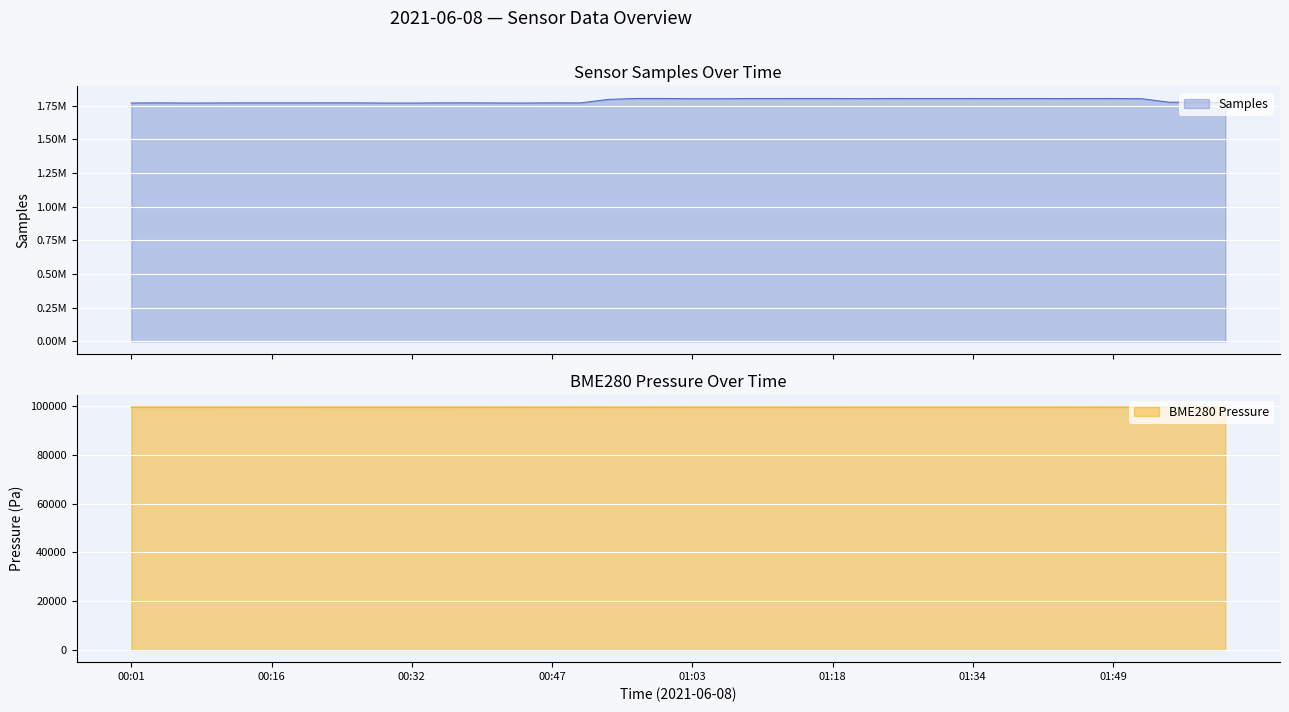

Reading right to left, what are all the values shown in this chart?

Samples: 02:02=1773981.0	01:59=1775201.0	01:56=1775115.0	01:53=1801351.0	01:49=1802851.0	01:46=1802775.0	01:43=1802343.0	01:40=1802854.0	01:37=1802435.0	01:34=1802894.0	01:31=1802686.0	01:28=1802799.0	01:25=1802868.0	01:22=1801948.0	01:18=1802867.0	01:15=1802890.0	01:12=1802789.0	01:09=1802840.0	01:06=1801324.0	01:03=1801354.0	01:00=1802939.0	00:57=1802983.0	00:54=1795937.0	00:51=1769885.0	00:47=1770430.0	00:44=1769245.0	00:41=1769549.0	00:38=1770534.0	00:35=1770424.0	00:32=1768883.0	00:29=1768971.0	00:26=1770468.0	00:22=1770613.0	00:19=1770345.0	00:16=1770328.0	00:13=1770471.0	00:10=1769655.0	00:07=1769032.0	00:04=1770567.0	00:01=1769295.0
BME280_pressure: 02:02=99588.8	01:59=99580.9	01:56=99580.6	01:53=99574.6	01:49=99575.0	01:46=99566.1	01:43=99568.3	01:40=99565.9	01:37=99562.9	01:34=99567.9	01:31=99563.2	01:28=99557.5	01:25=99563.5	01:22=99557.9	01:18=99552.4	01:15=99554.6	01:12=99557.2	01:09=99563.2	01:06=99568.7	01:03=99568.9	01:00=99575.7	00:57=99567.6	00:54=99567.7	00:51=99575.4	00:47=99564.3	00:44=99569.2	00:41=99573.9	00:38=99568.8	00:35=99586.5	00:32=99585.4	00:29=99586.8	00:26=99578.6	00:22=99579.7	00:19=99569.2	00:16=99568.0	00:13=99566.3	00:10=99574.2	00:07=99577.6	00:04=99575.8	00:01=99578.9